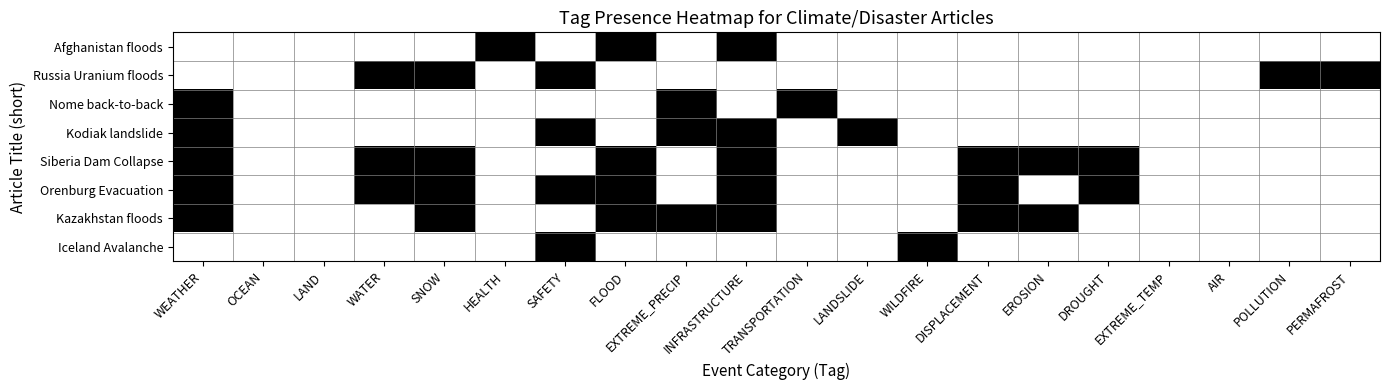

At how many categories does at least one series exceed 0?

16